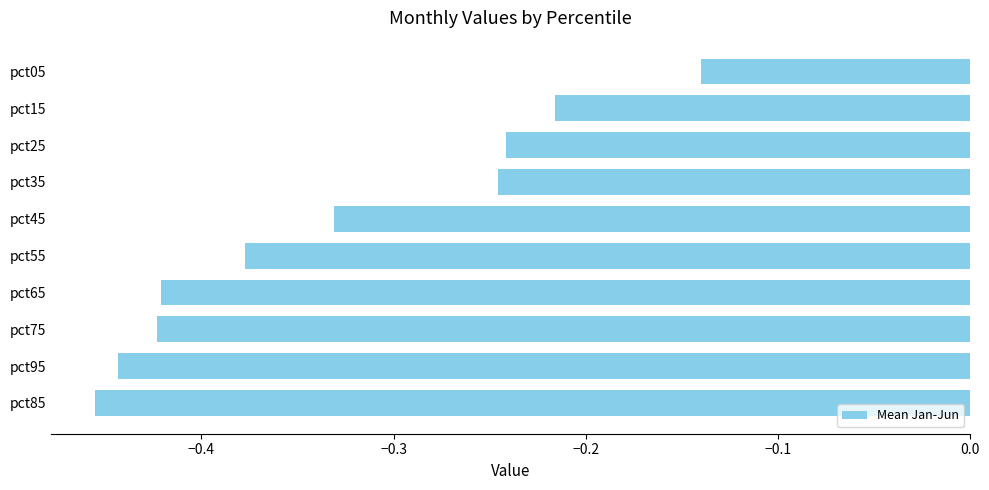

Between pct55 and pct75, which is larger?

pct55